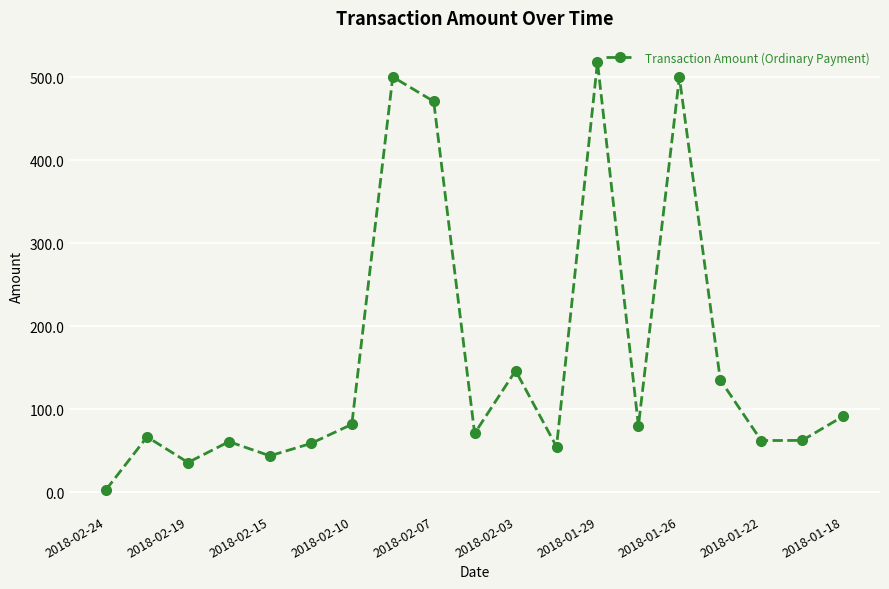

What is the value of the 8th point from the left?

500.4